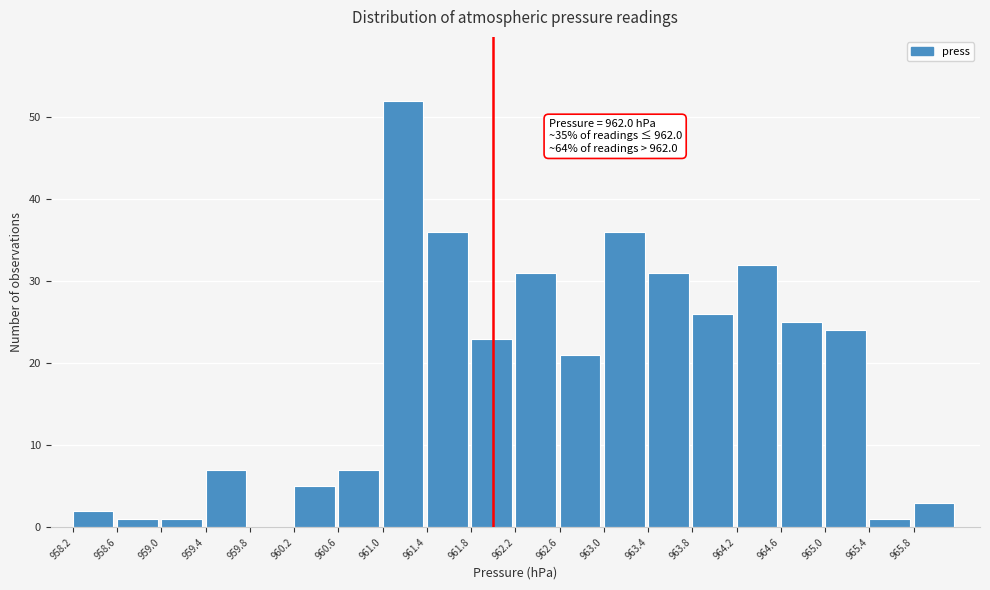

Which range on the x-axis has the tallest bar?

961.0 to 961.4